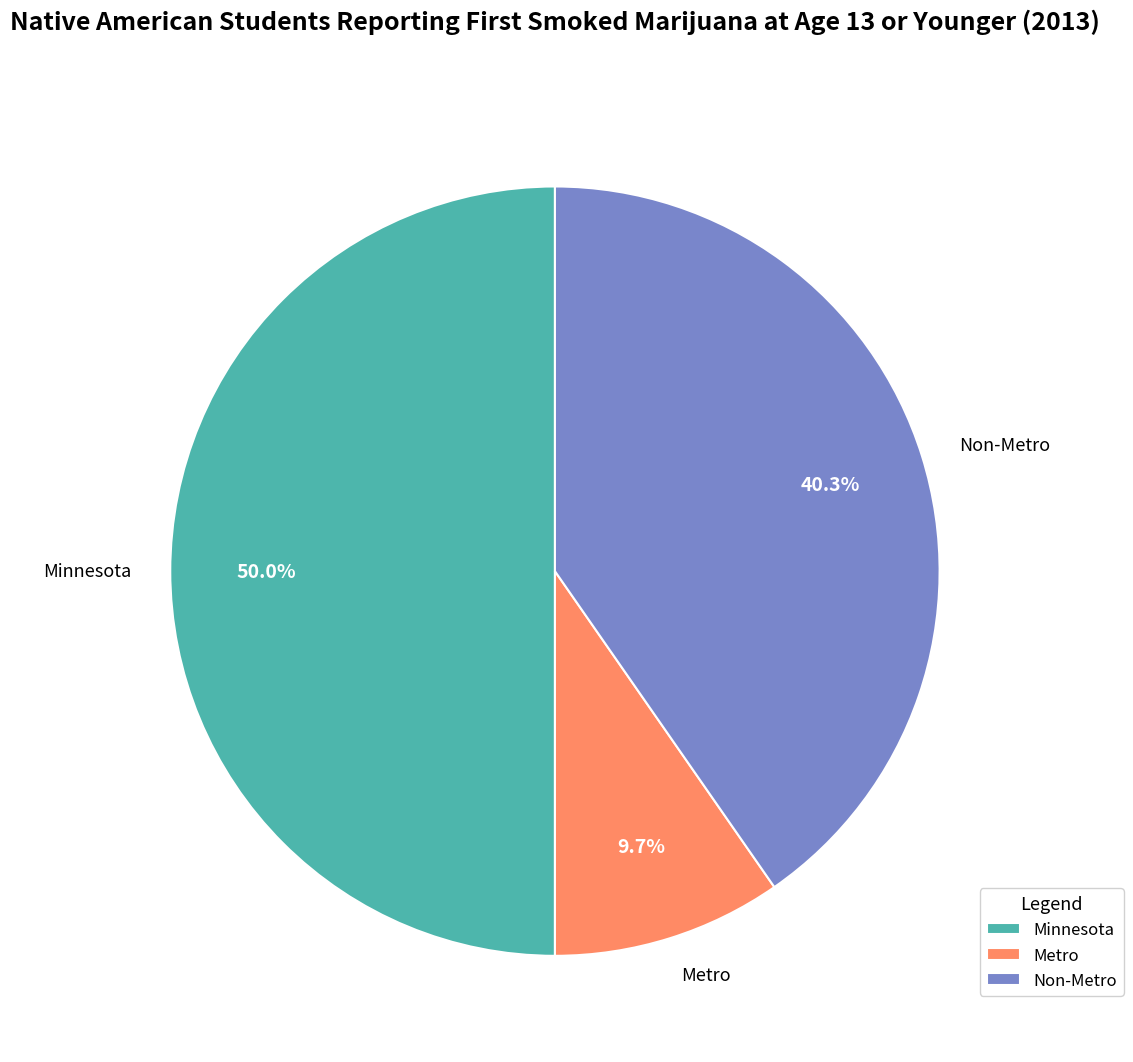

Which category has the smallest portion of the pie?

Metro